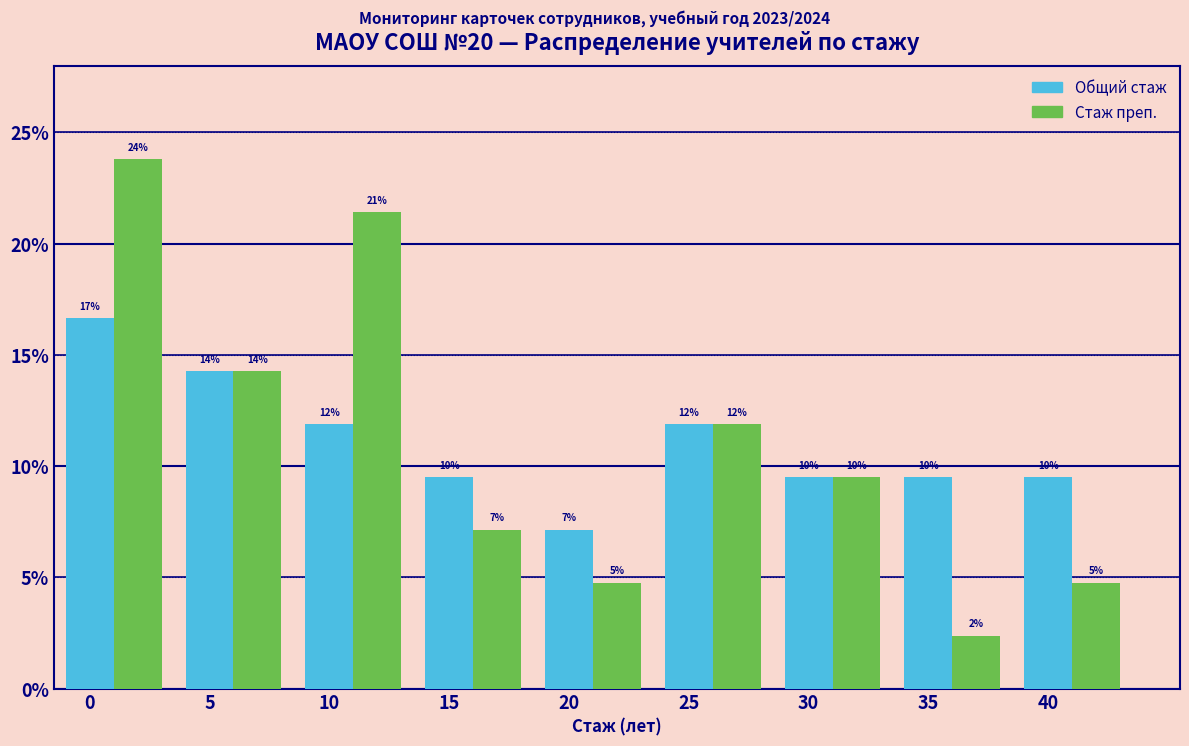

What are all the series names shown in the legend?

Общий стаж, Стаж преп.